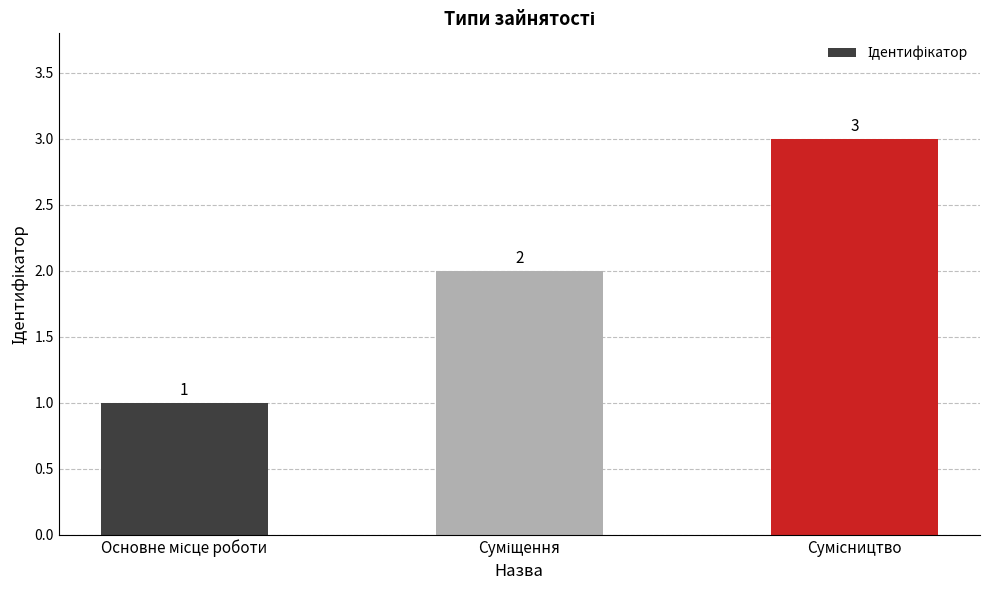

What is the sum of all values?

6